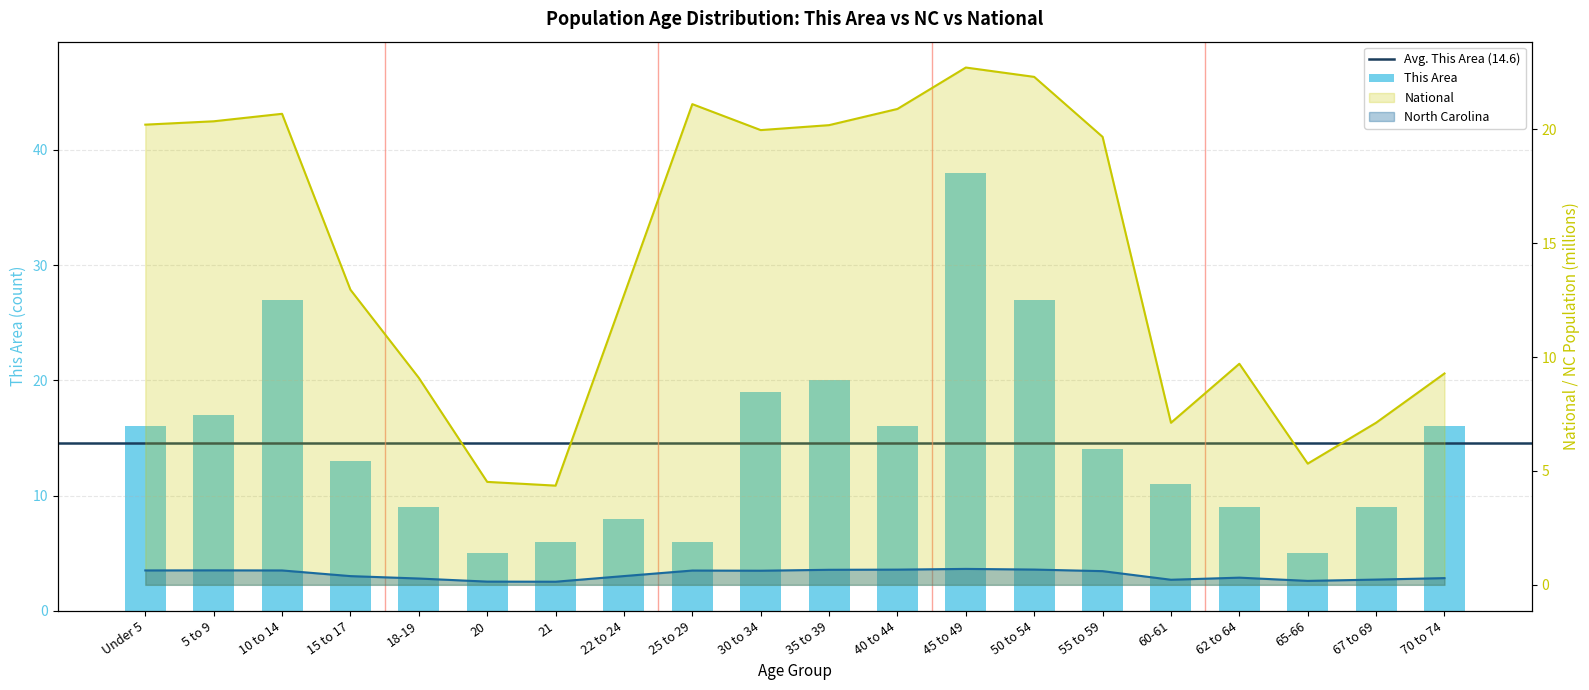

At which label does National first exceed 19?

Under 5